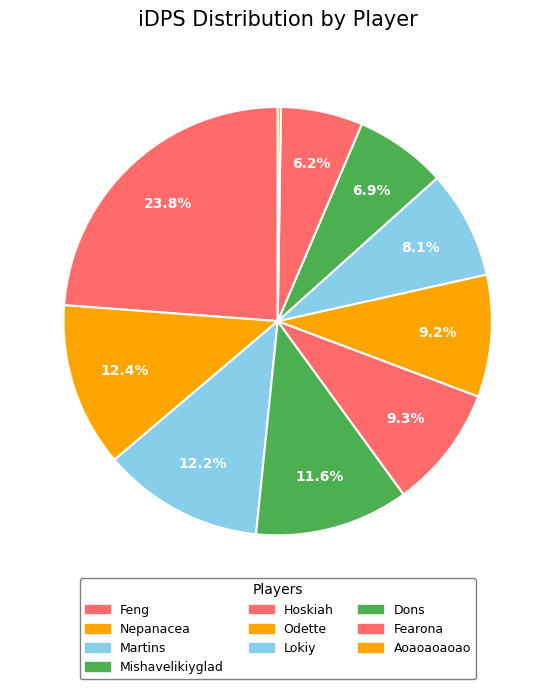

Combined, do Lokiy and Odette account for over 50%?

No